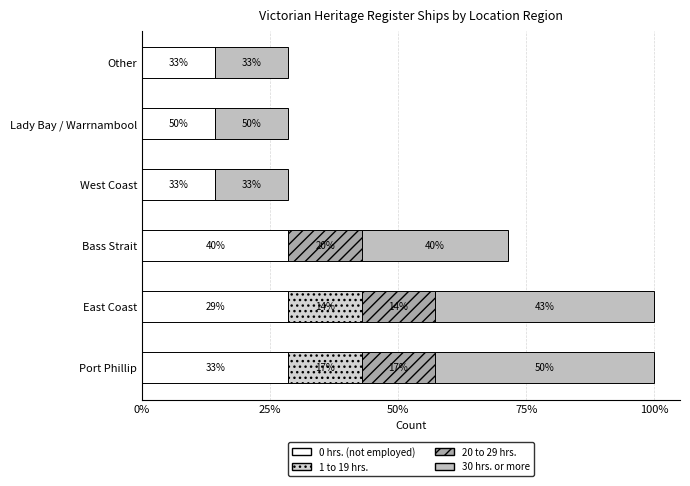

Are the bars horizontal?

Yes